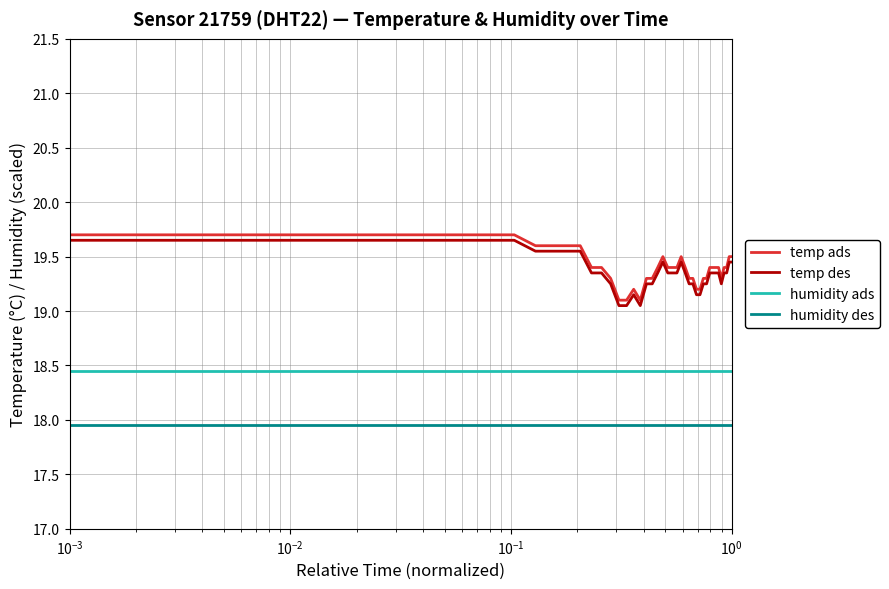

What is the difference between the maximum and minimum values in the temp ads series?

0.6